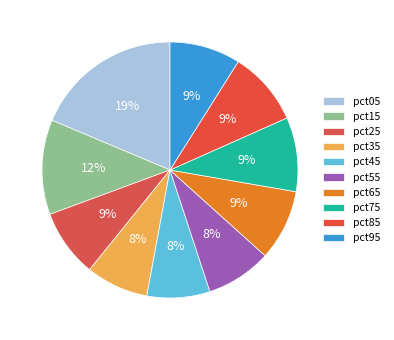

To the nearest percent, what is the combined percentage of pct75 and pct15?

21%